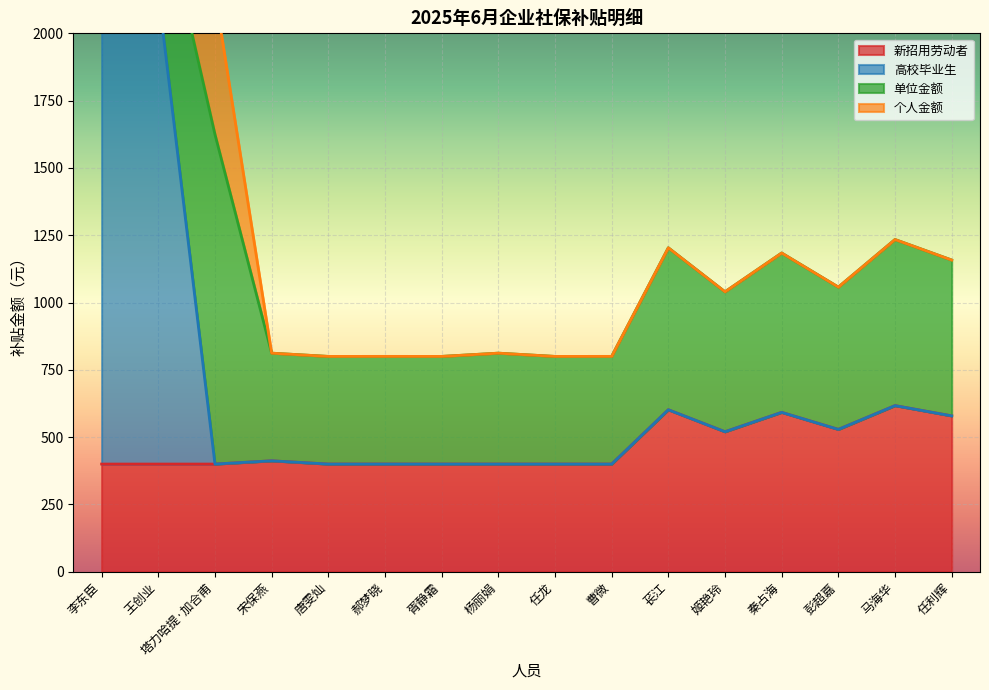

True or false: 新招用劳动者 and 高校毕业生 intersect in this chart.

False